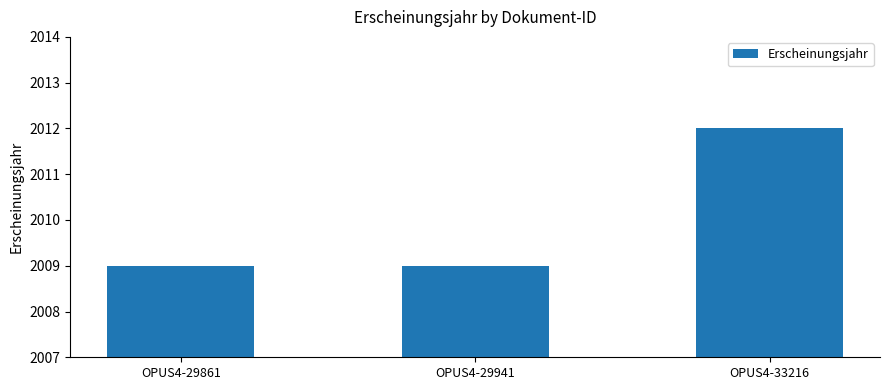

Reading left to right, list all the values displayed in this chart.

2009	2009	2012